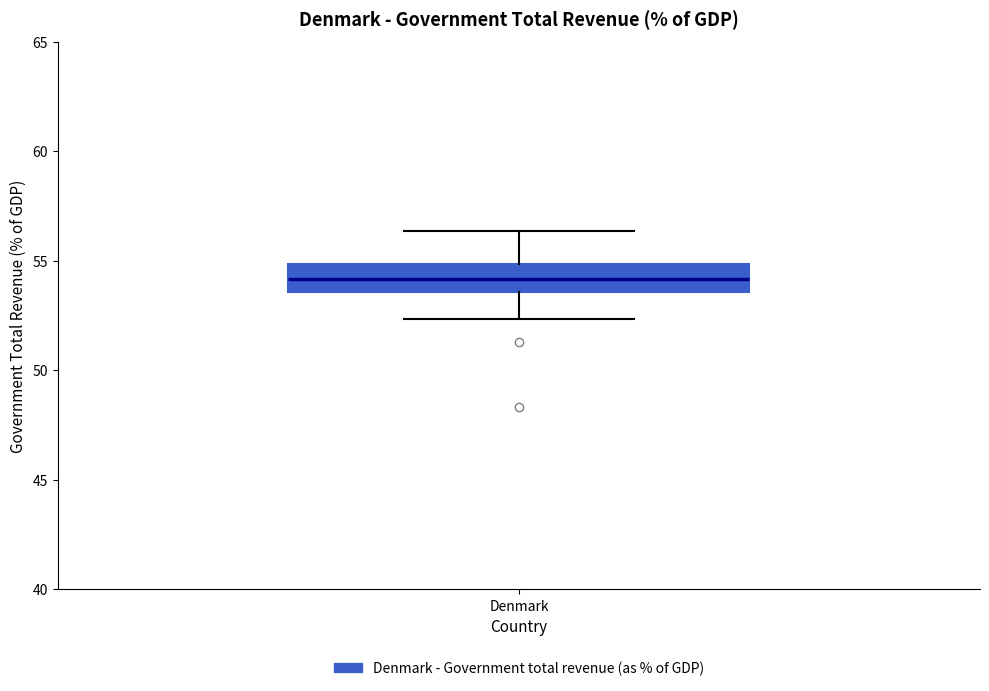

Where is the lower edge of the box for Denmark on the y-axis? The values are not printed on the chart, so give them approximately, as read against the axis.

53.5